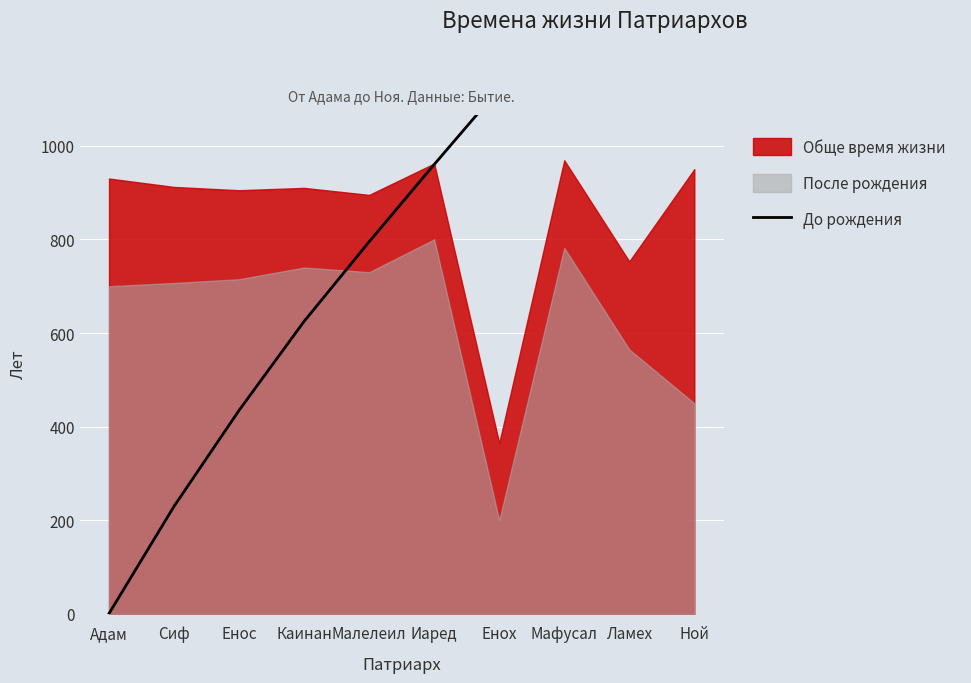

The value at Ламех is 1474. True or false?

True